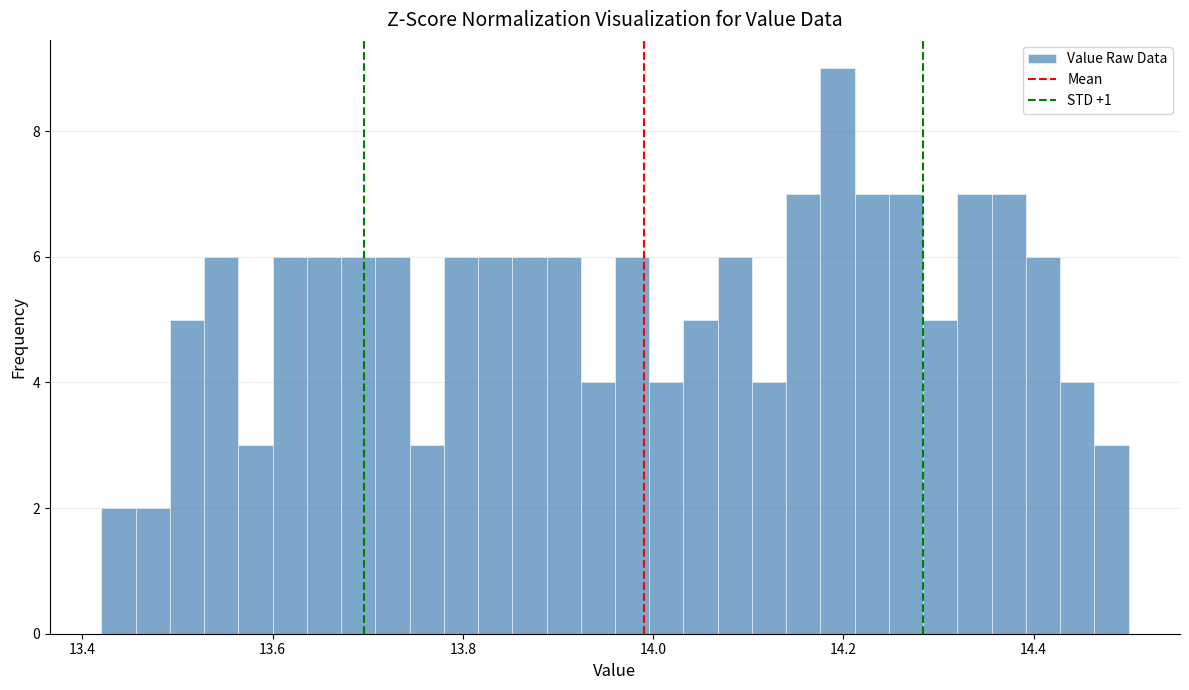

Around what value on the x-axis is the tallest bar? Give the approximate position of its centre, as read against the axis.

14.20